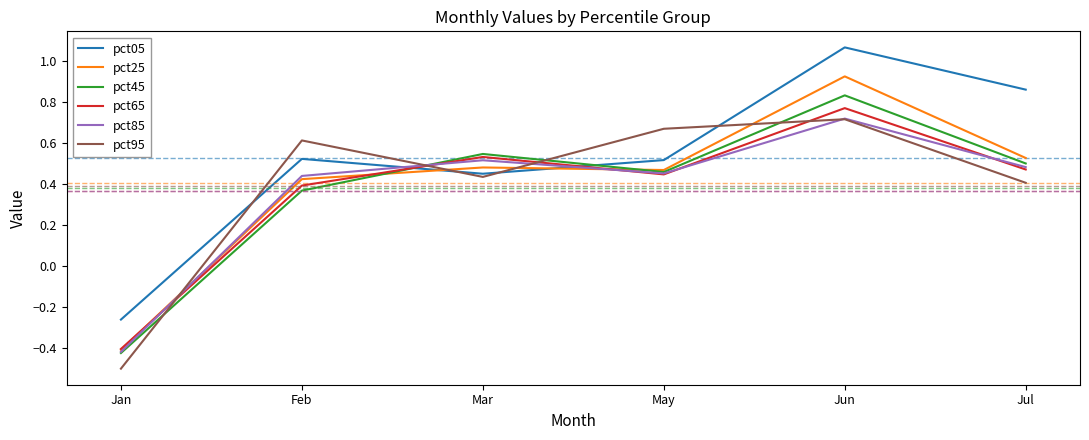

How many interior local peaks does the pct05 series have?

2